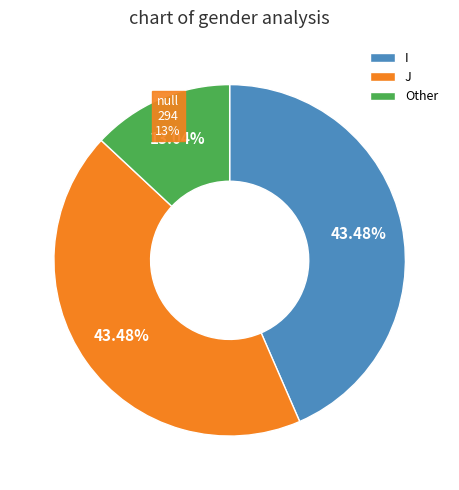

What portion of the pie excludes I?

56.5%